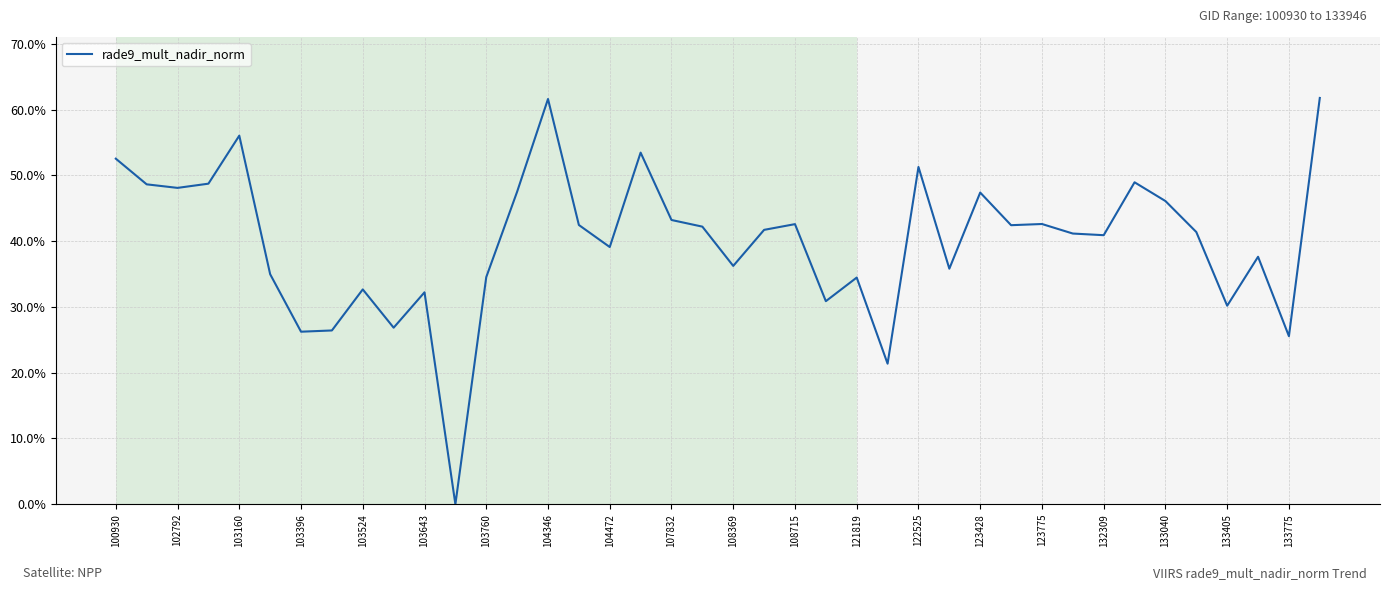

Does the chart have visible grid lines?

Yes